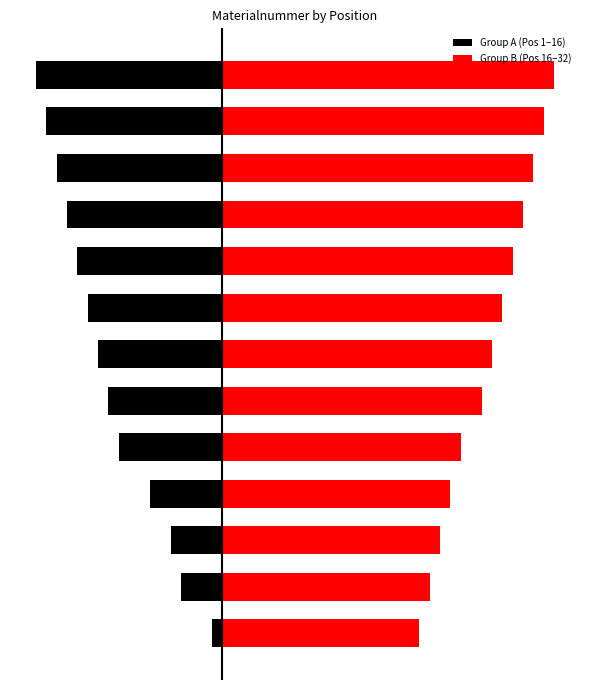

How many values in the Group A (Pos 1–16) series are below -12?

6